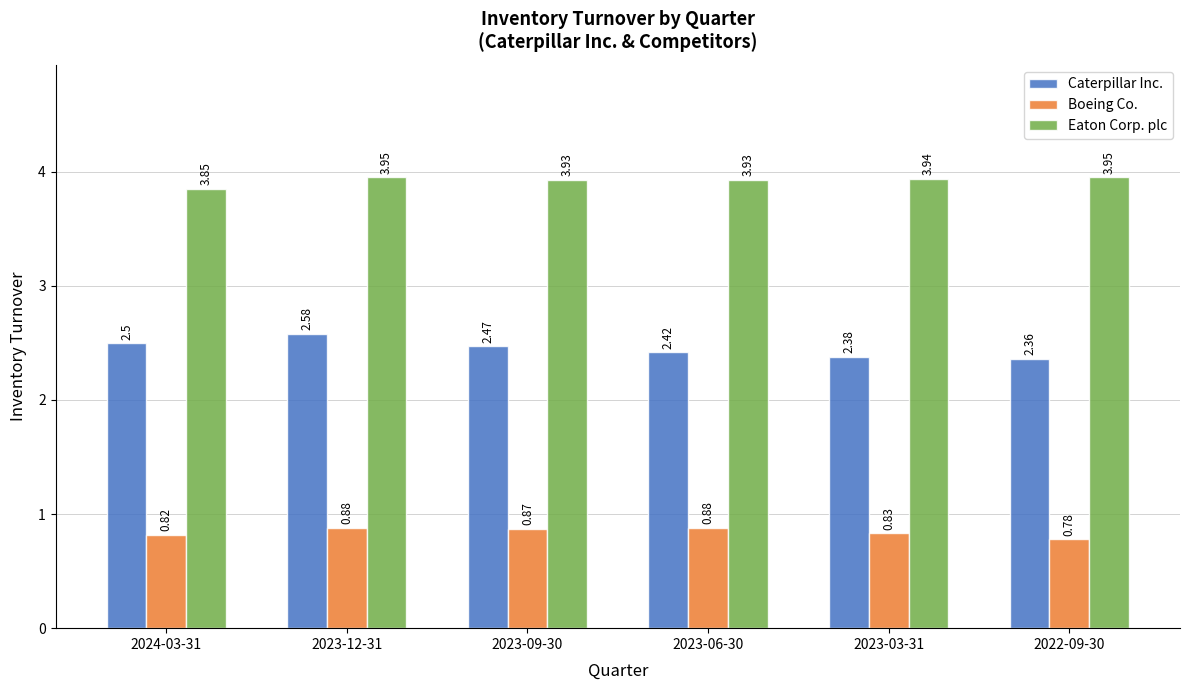

Rank the series at 2024-03-31 from lowest to highest value.

Boeing Co., Caterpillar Inc., Eaton Corp. plc